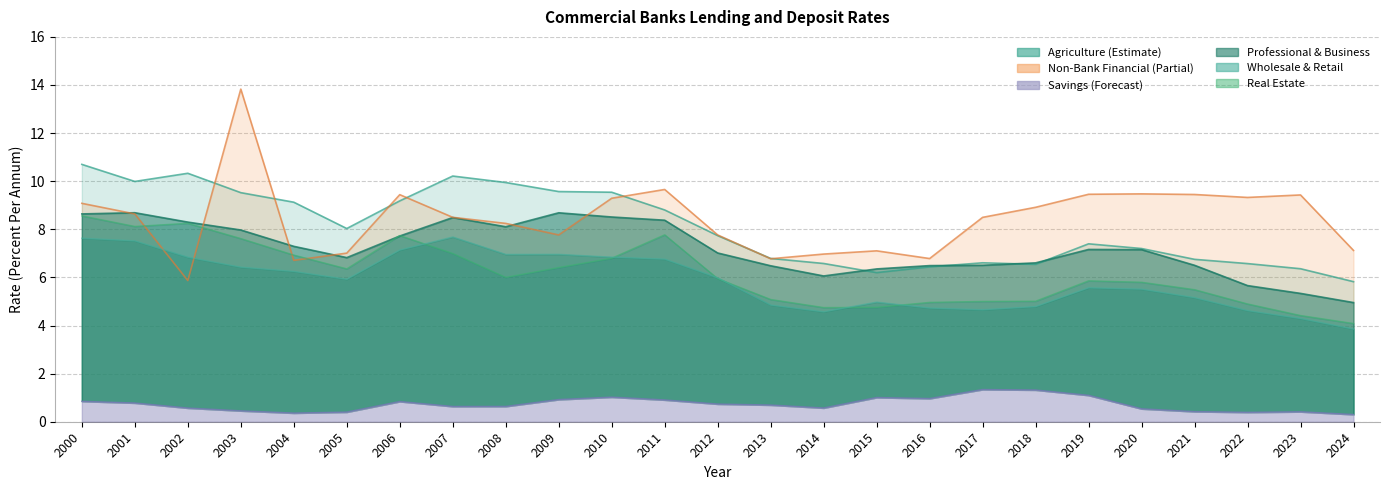

Rank the series by their maximum value, from lowest to highest.

Savings, Wholesale & Retail, Real Estate, Professional & Business, Agriculture, Non-Bank Financial